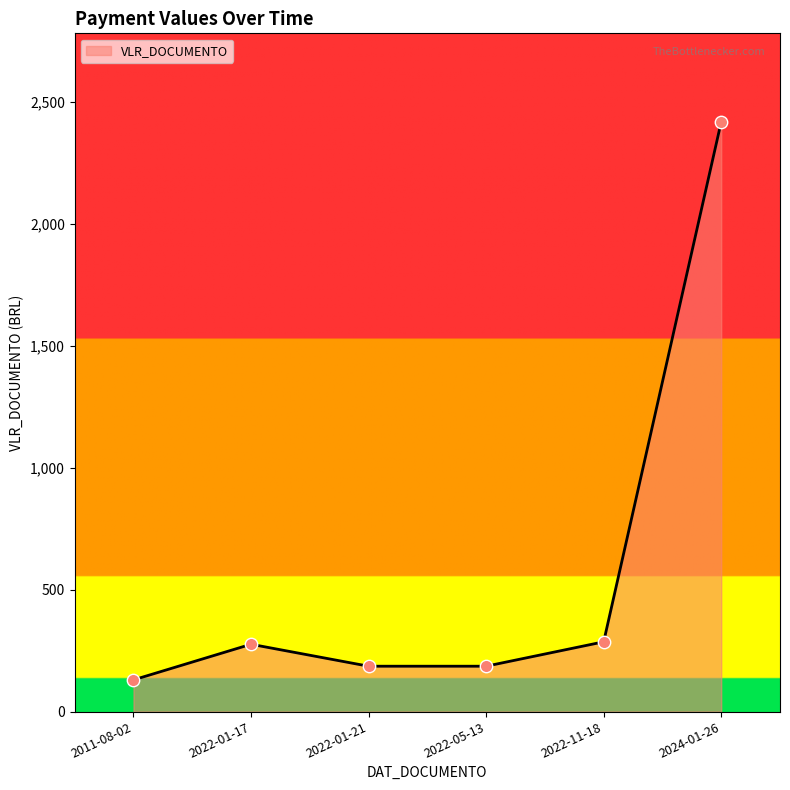

What is the change in value from 2022-01-21 to 2024-01-26?

+2232